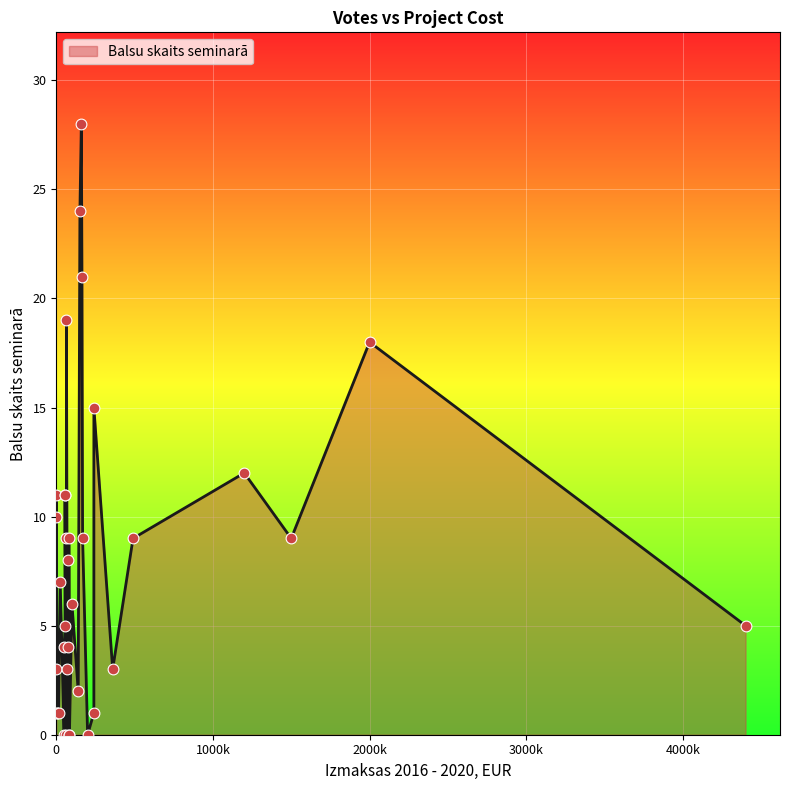

Which has a higher value, 140000 or 14500?

140000